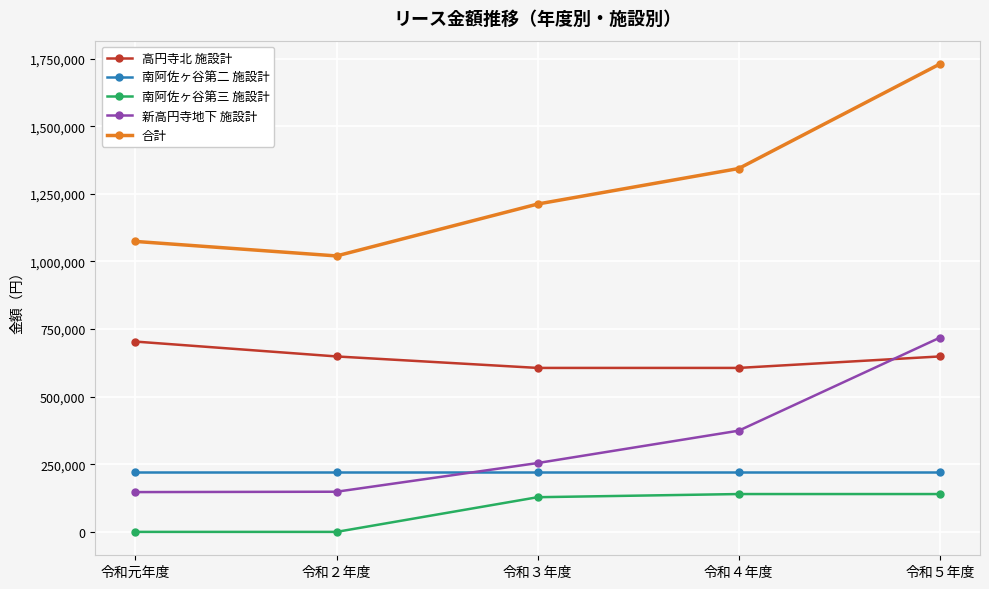

Between which two adjacent categories do 高円寺北 施設計 and 新高円寺地下 施設計 first intersect?

令和４年度 and 令和５年度